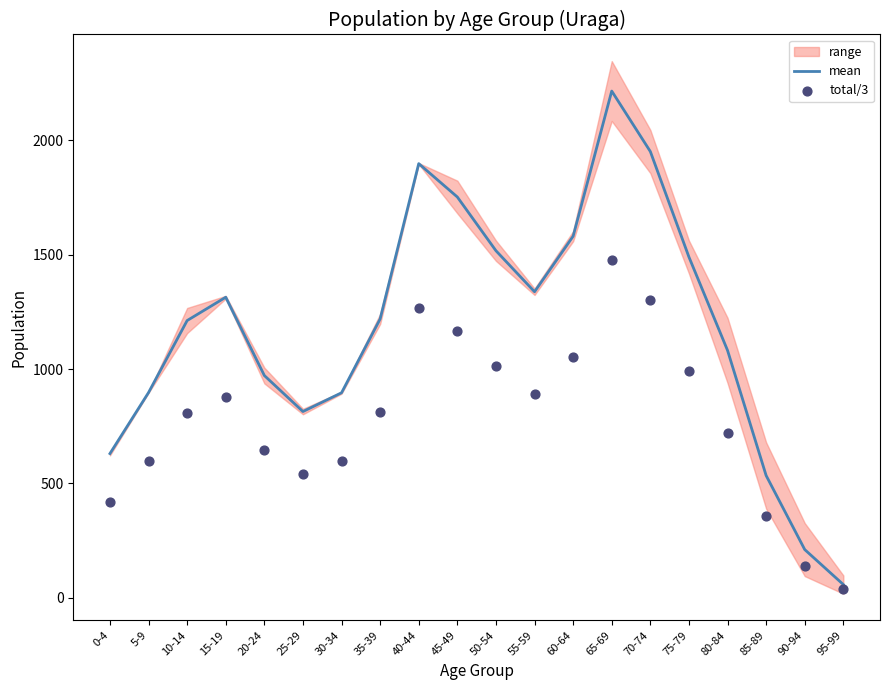

What is the total value across all series at 65-69?

3693.3